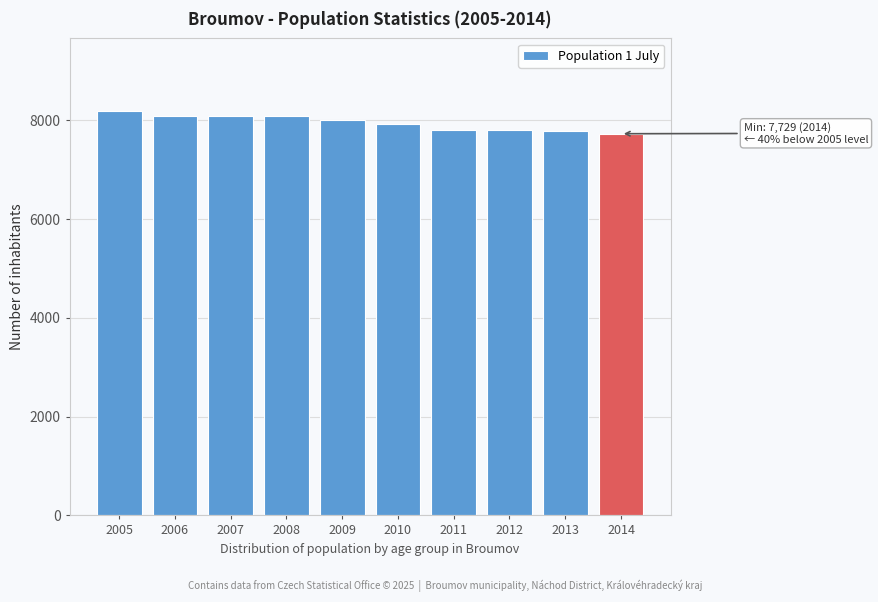

What is the change in value from 2007 to 2013?

-306